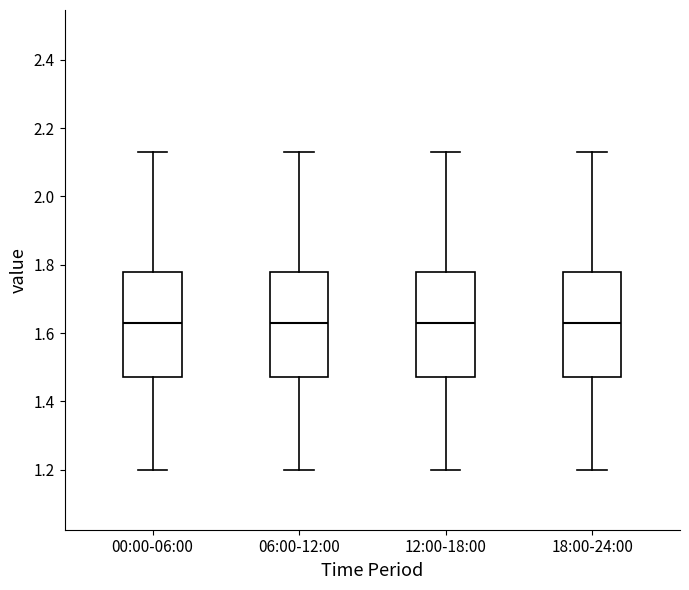

Reading left to right, transcribe this box plot: for each box, give where its median line is, the range the box spans, and where its two whiskers end, as read against the y-axis. The values are not printed on the chart, so give them approximately, as read against the axis.

00:00-06:00: median 1.64, box 1.48 to 1.78, whiskers 1.20 to 2.14
06:00-12:00: median 1.64, box 1.48 to 1.78, whiskers 1.20 to 2.14
12:00-18:00: median 1.64, box 1.48 to 1.78, whiskers 1.20 to 2.14
18:00-24:00: median 1.64, box 1.48 to 1.78, whiskers 1.20 to 2.14